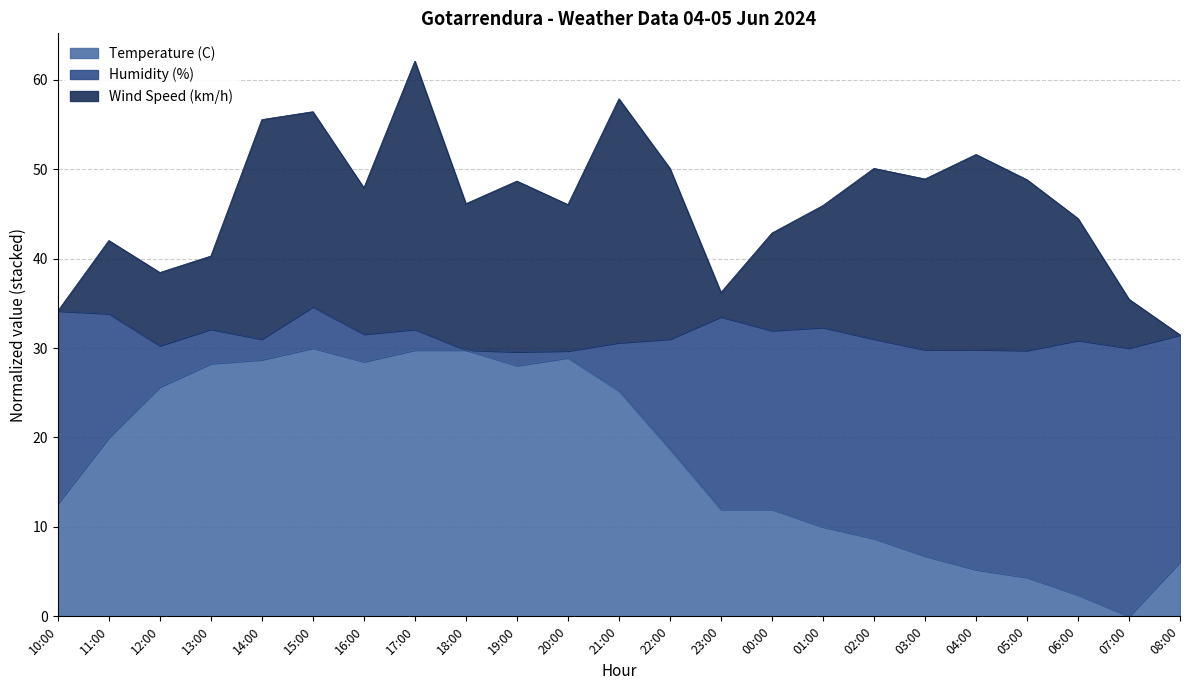

At which category is the sum across all series the highest?

17:00